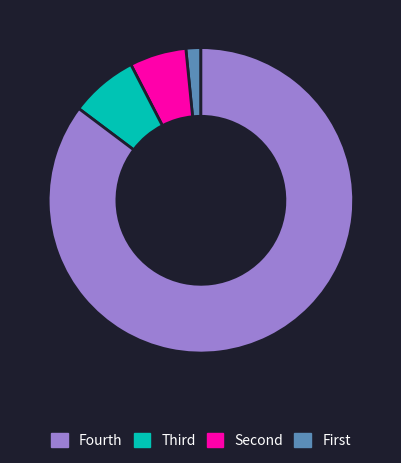

Is there a majority slice in this chart?

Yes